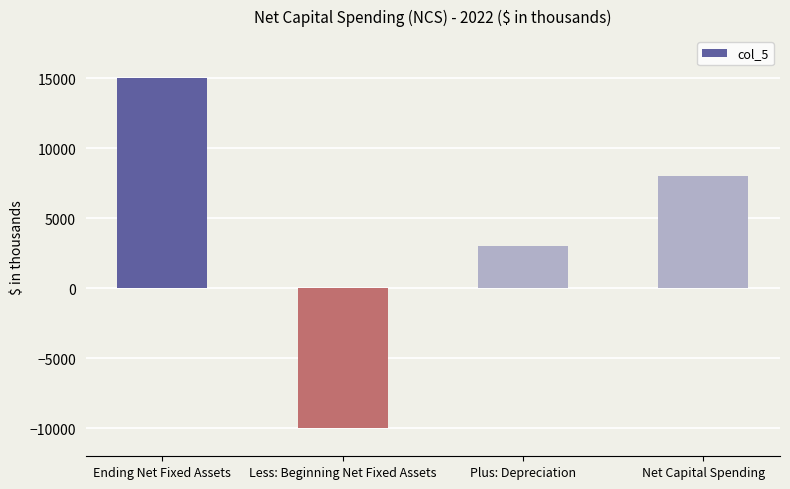

What is the change in value from Less: Beginning Net Fixed Assets to Net Capital Spending?

+18000